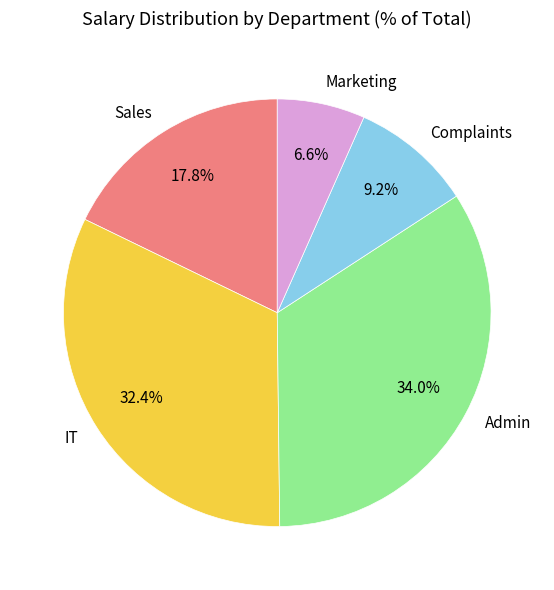

To the nearest percent, what is the difference between the largest and smallest slice percentages?

27%